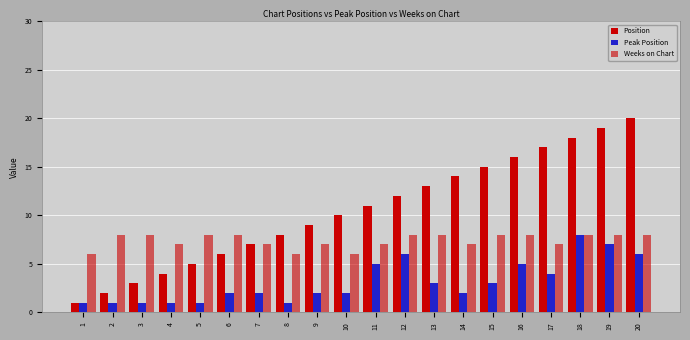

What is the smallest value displayed?

1